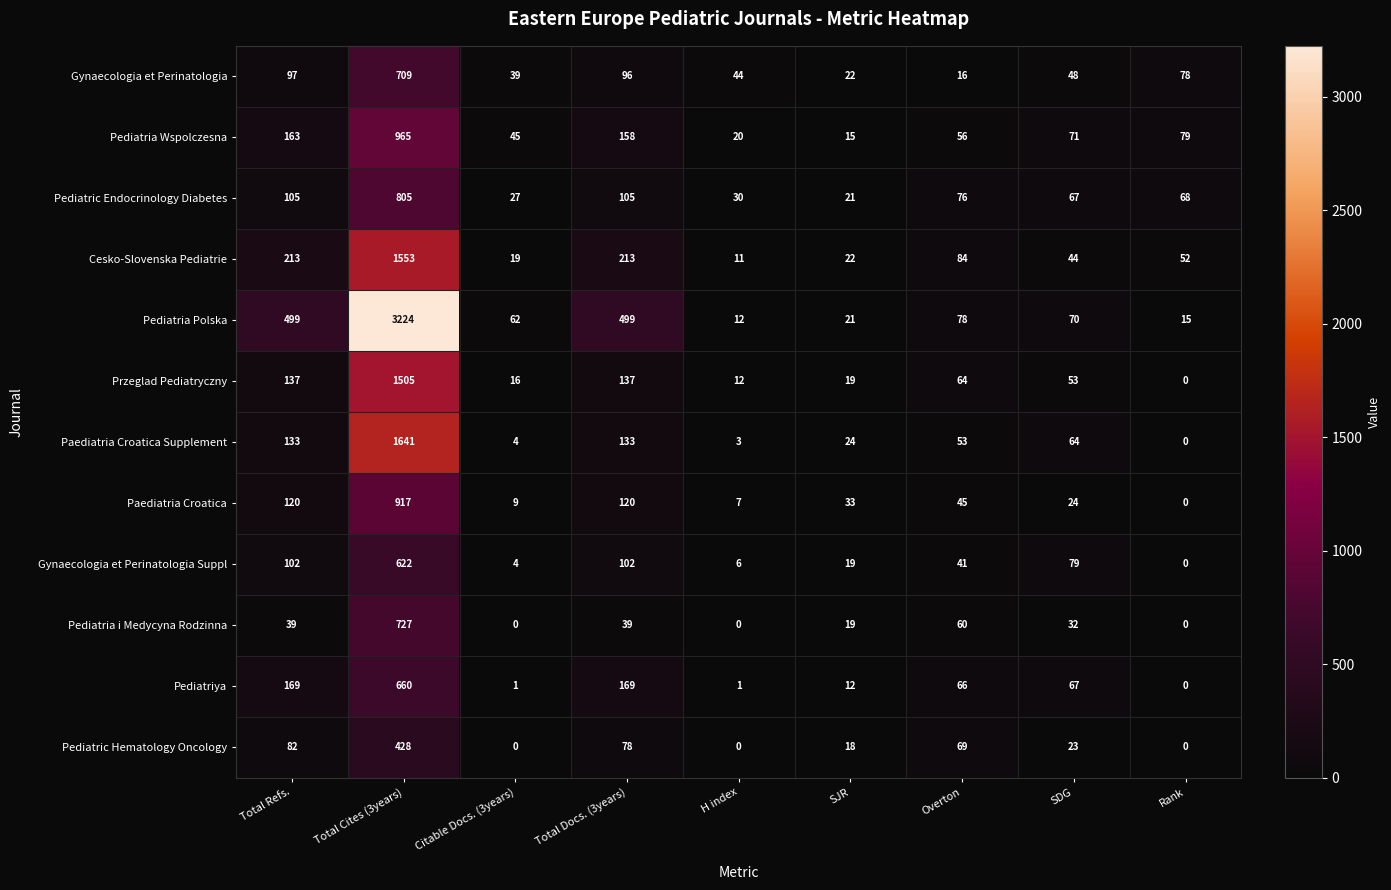

At which label does Paediatria Croatica Supplement reach its peak?

Total Cites (3years)